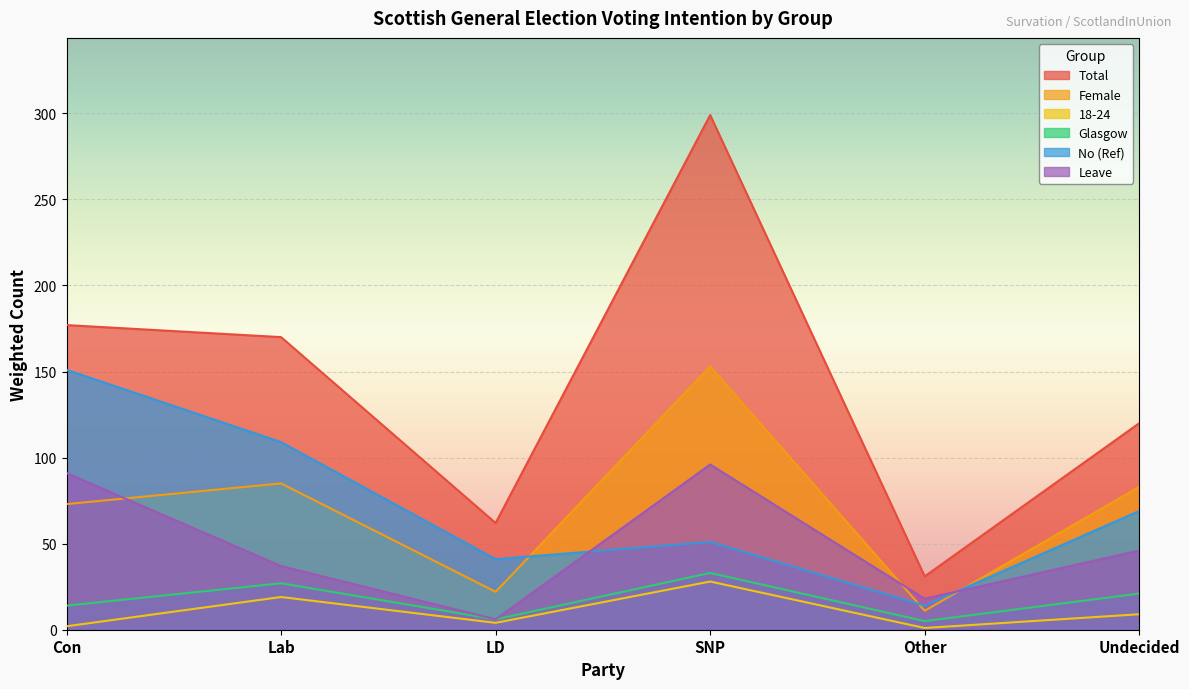

The Leave series shows 46 at Undecided. True or false?

True